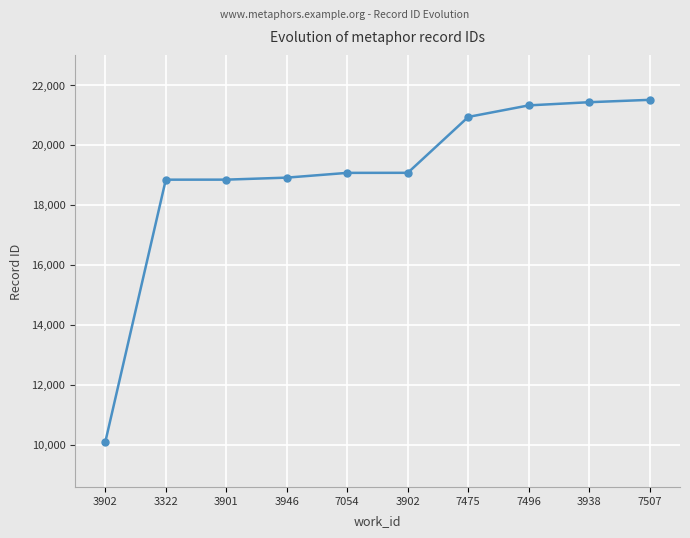

Read the value at 7507.

21506